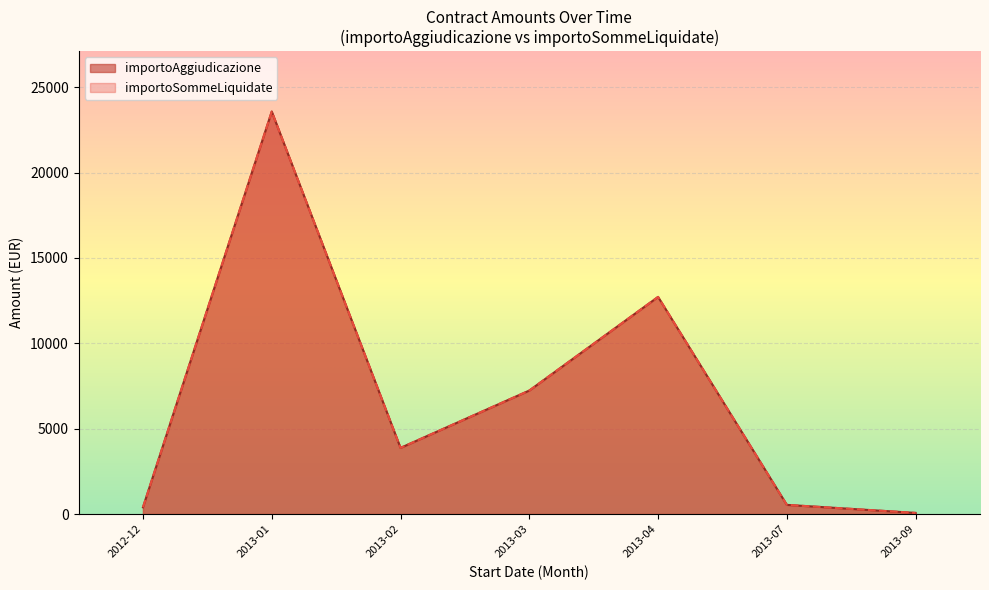

Is it true that importoAggiudicazione equals 187.3 at 2013-03-20?

False